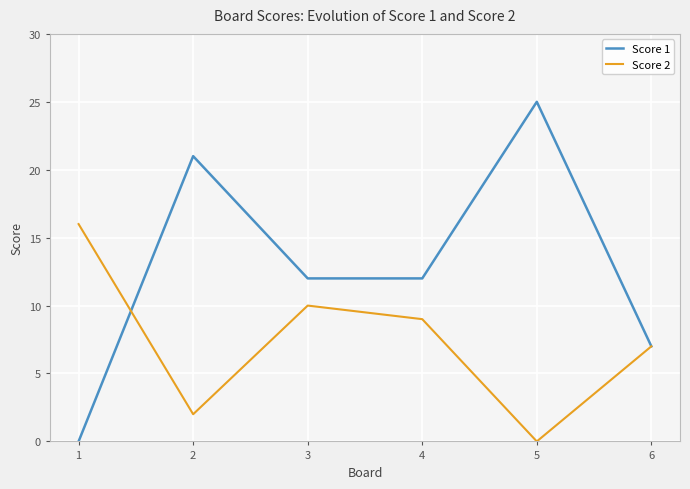

The value of Score 2 at 3 is 7. True or false?

False